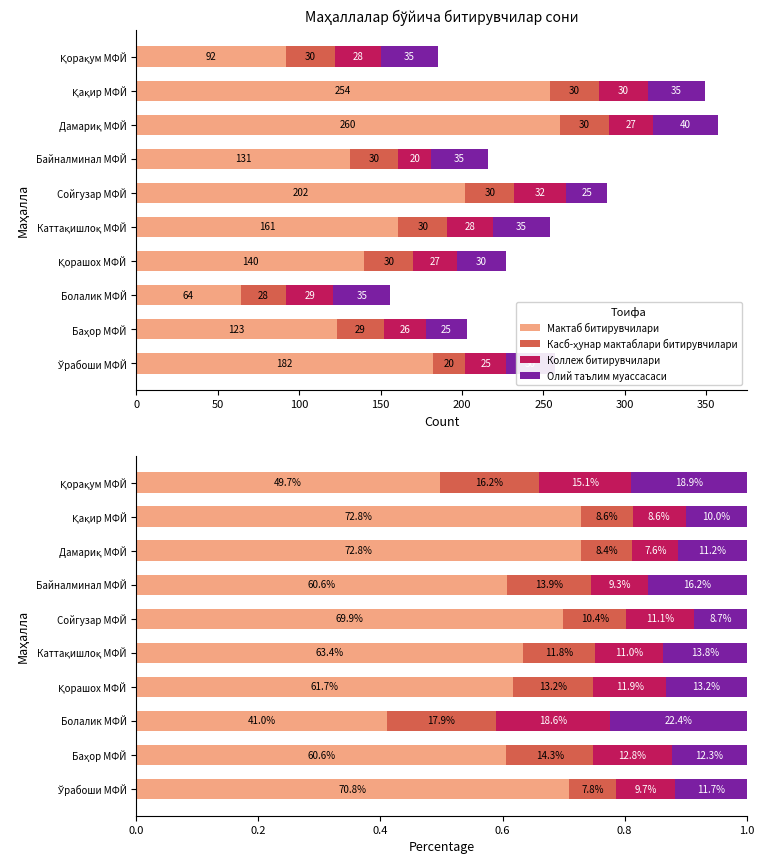

What is the lowest value of the Мактаб битирувчилари series?

0.4